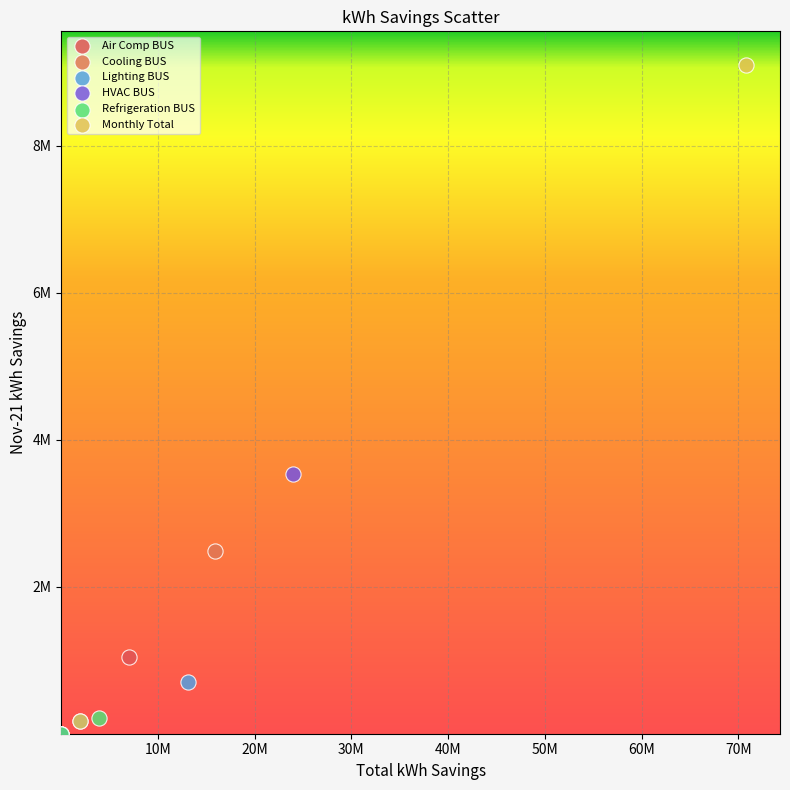

Which series contains the highest Y value?

Monthly Total